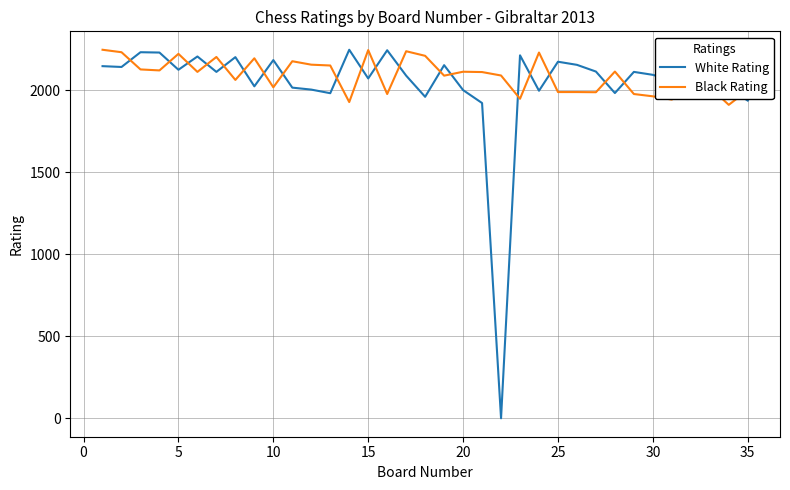

Which series has the largest range (max minus min)?

White Rating